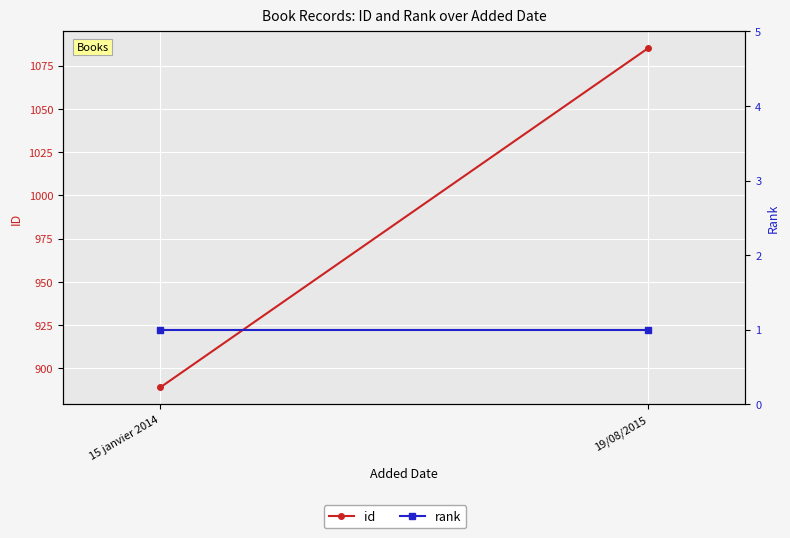

What is the label of the 2nd point from the right?

15 janvier 2014